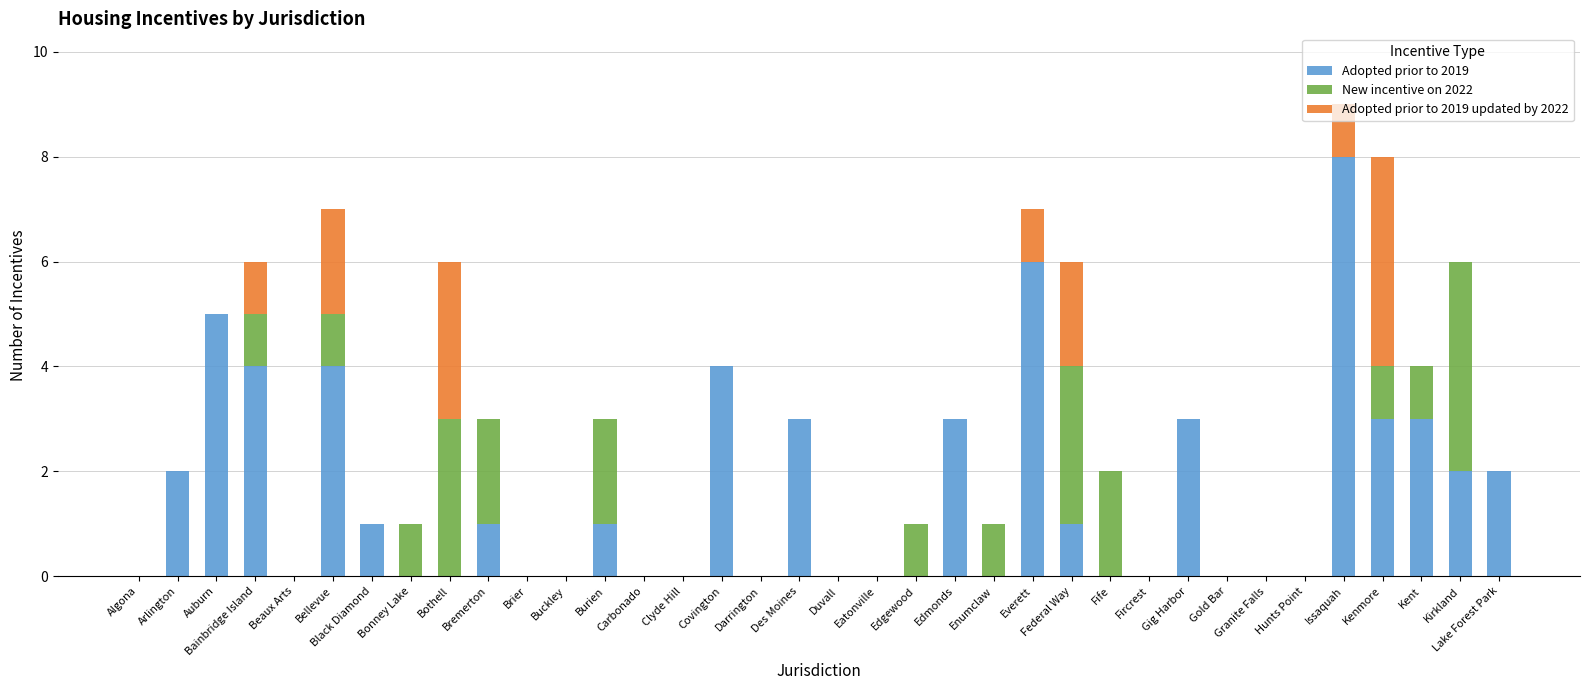

What are all the series names shown in the legend?

Adopted prior to 2019, New incentive on 2022, Adopted prior to 2019 updated by 2022